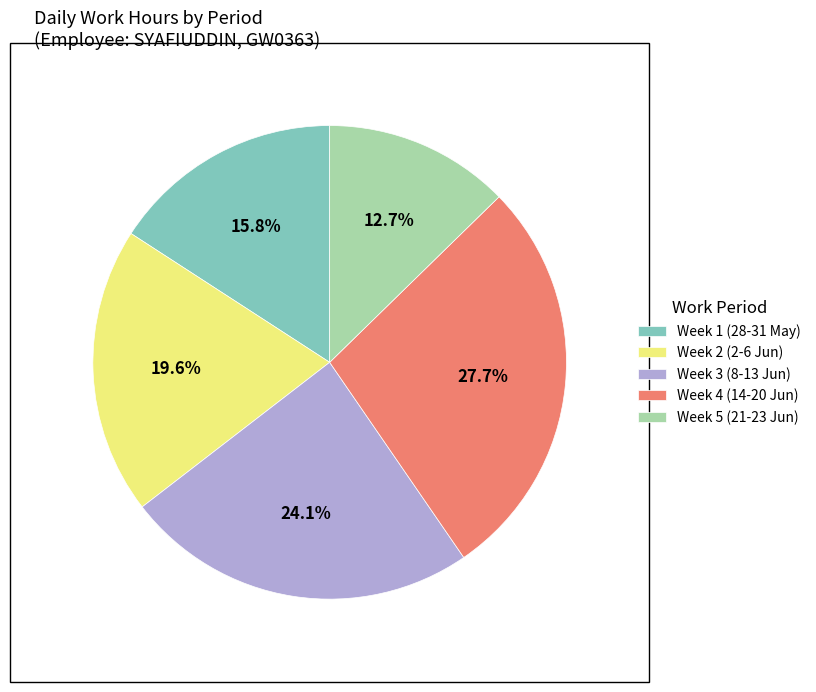

To the nearest percent, what is the difference between the largest and smallest slice percentages?

15%